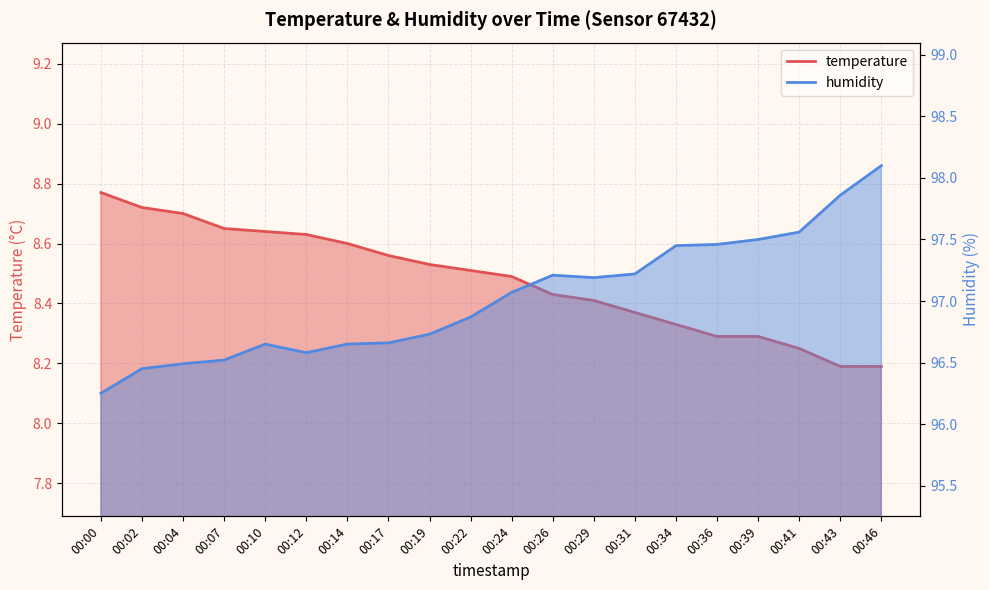

List the labels in order of humidity value, largest first.

00:46, 00:43, 00:41, 00:39, 00:36, 00:34, 00:31, 00:26, 00:29, 00:24, 00:22, 00:19, 00:17, 00:10, 00:14, 00:12, 00:07, 00:04, 00:02, 00:00